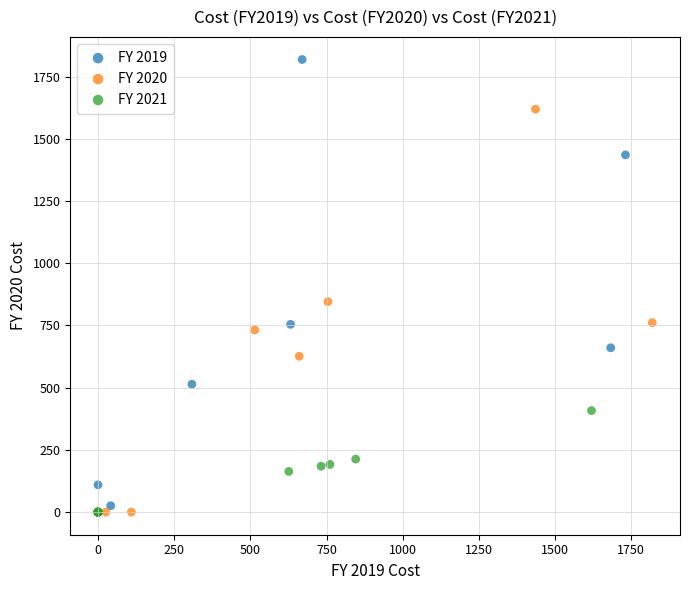

Which series reaches the maximum Y coordinate?

FY 2019